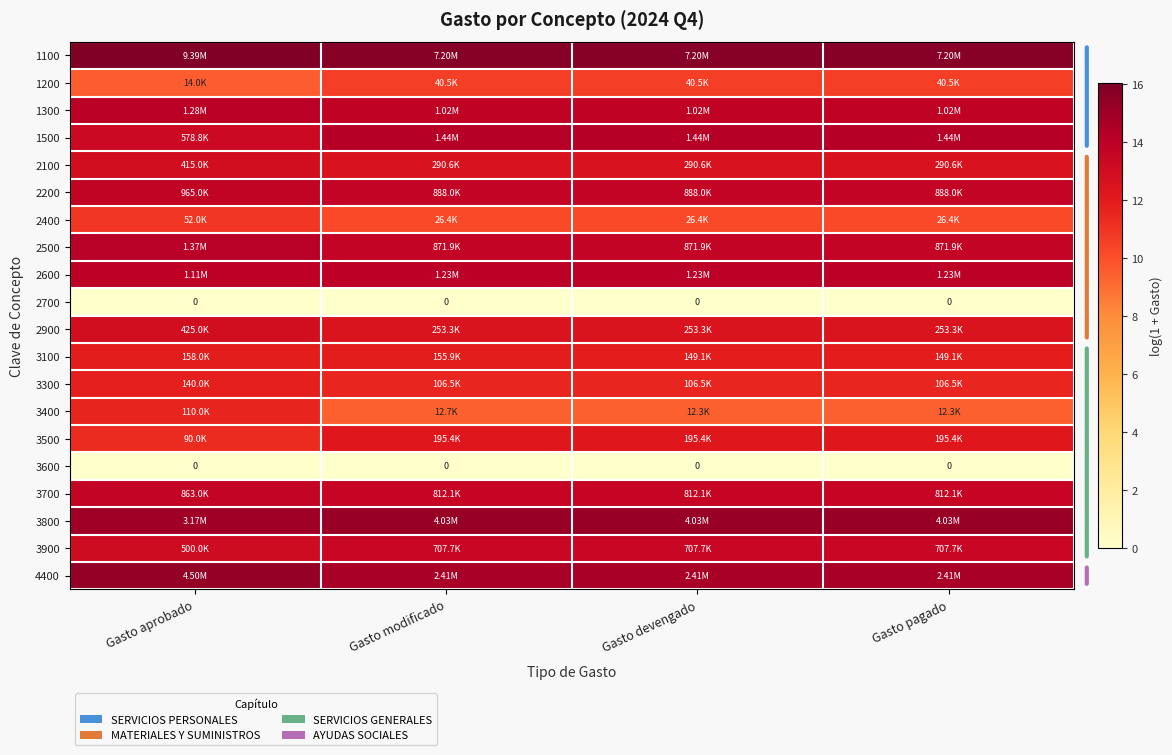

What is the minimum value for 2400?

10.2